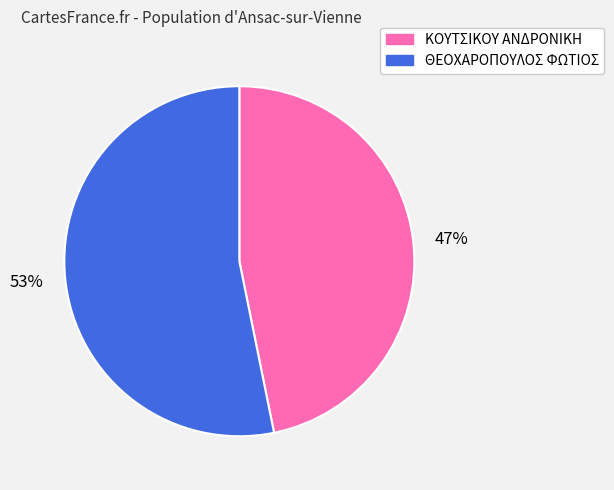

Which has a higher value, ΘΕΟΧΑΡΟΠΟΥΛΟΣ ΦΩΤΙΟΣ or ΚΟΥΤΣΙΚΟΥ ΑΝΔΡΟΝΙΚΗ?

ΘΕΟΧΑΡΟΠΟΥΛΟΣ ΦΩΤΙΟΣ